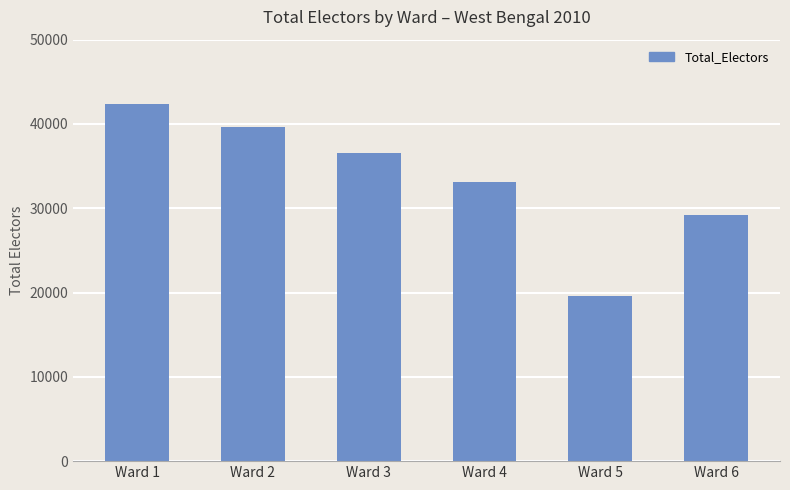

Read the value at Ward 6, to the nearest 100.

29200